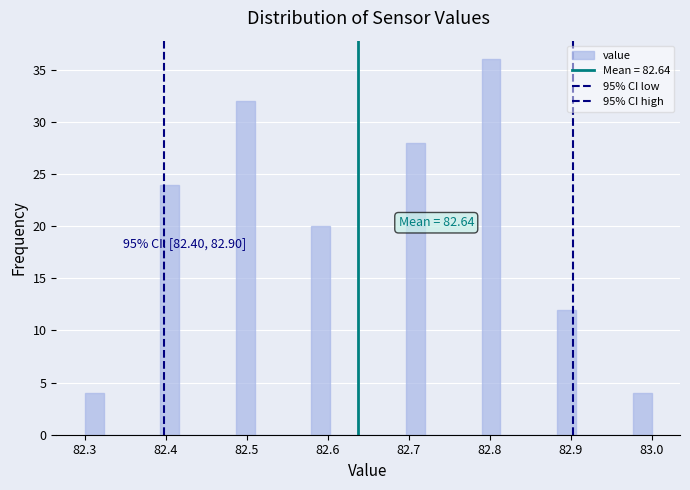

Read against the x-axis, roughly where is the centre of the tallest bar?

82.80